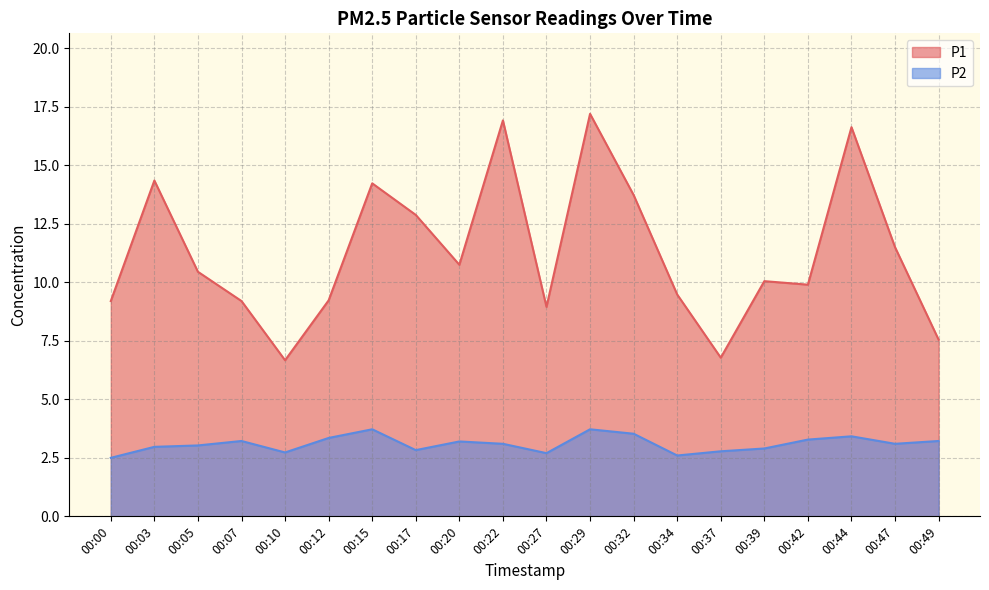

At how many categories does at least one series exceed 16?

3